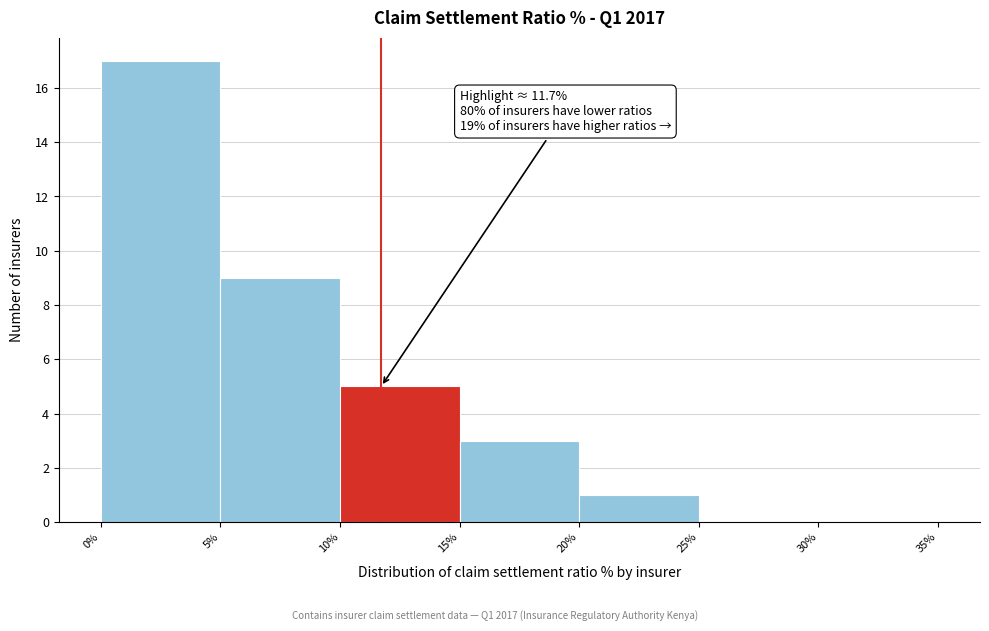

Which range on the x-axis has the tallest bar?

0% to 5%